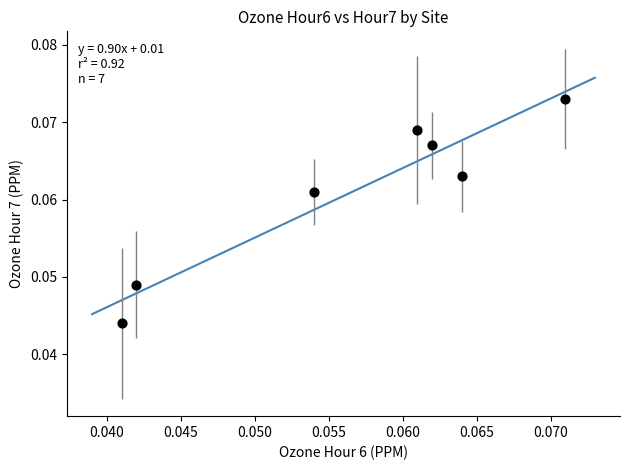

Count the number of points in this scatter plot.

7